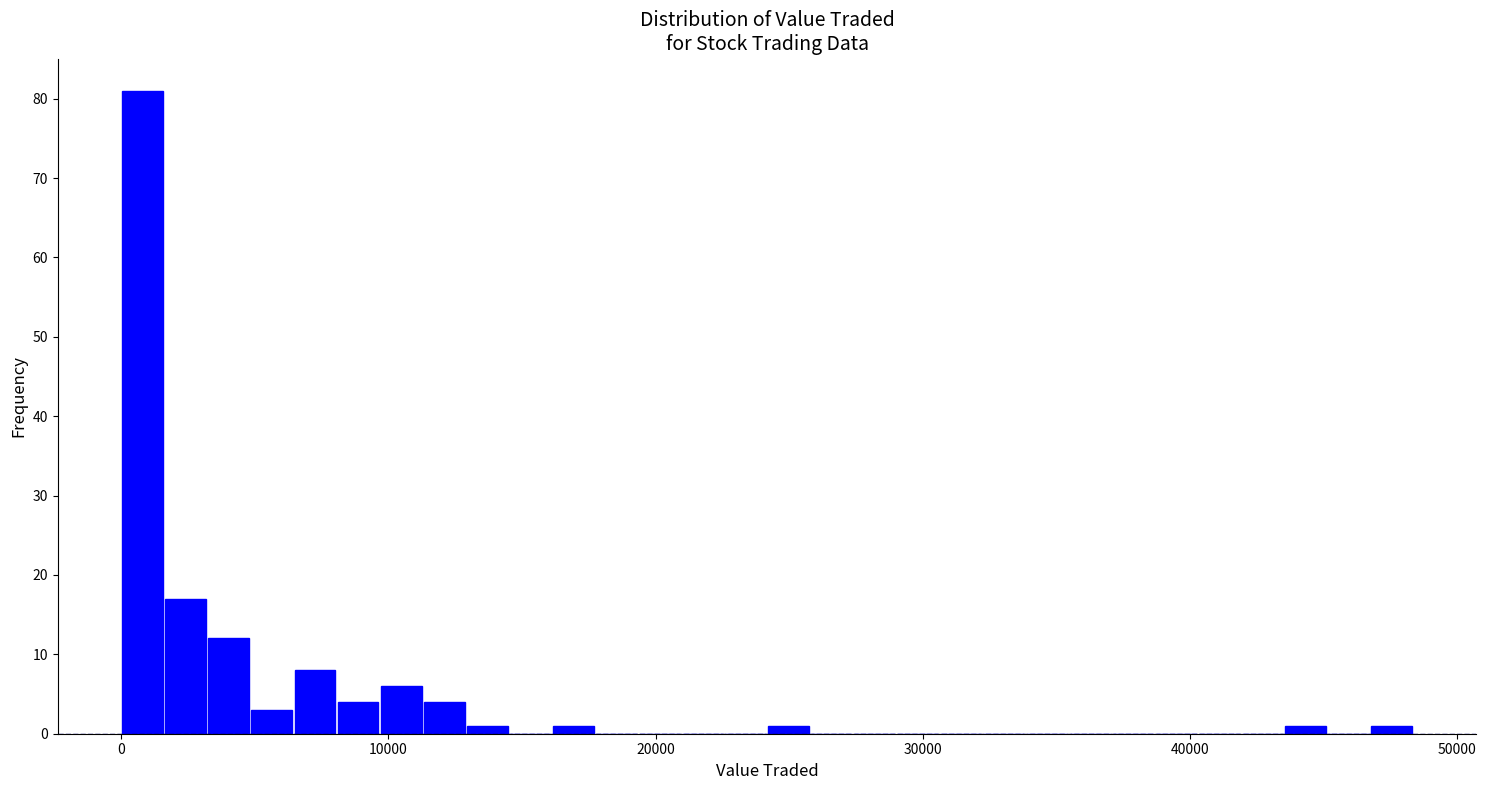

Read against the x-axis, roughly where is the centre of the tallest bar?

1000